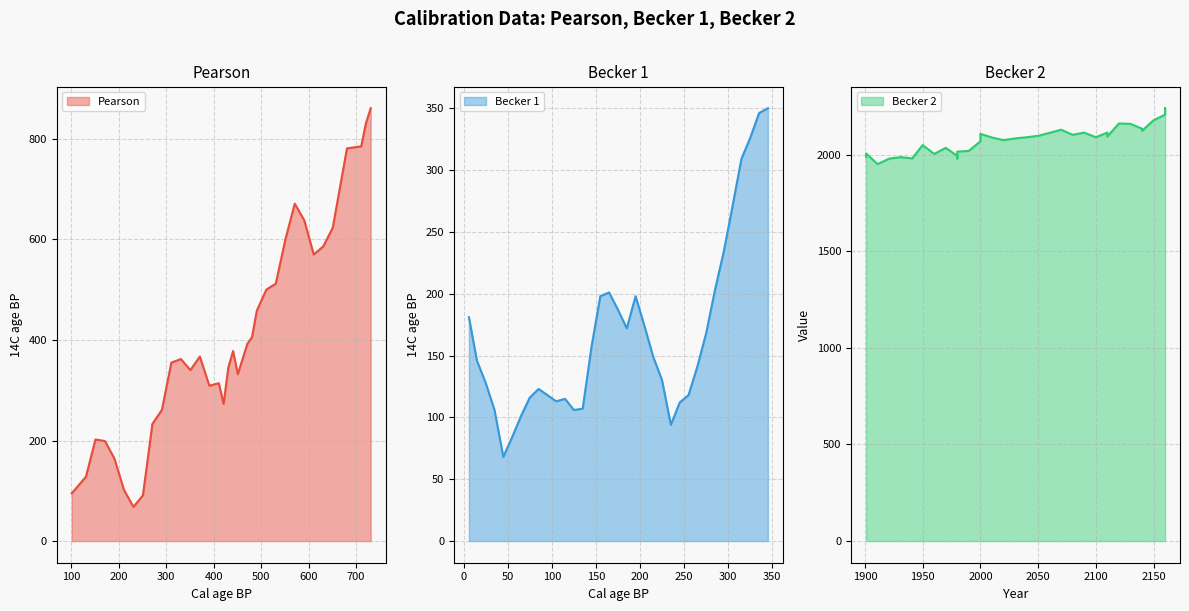

What is the lowest value of the Pearson series?

68